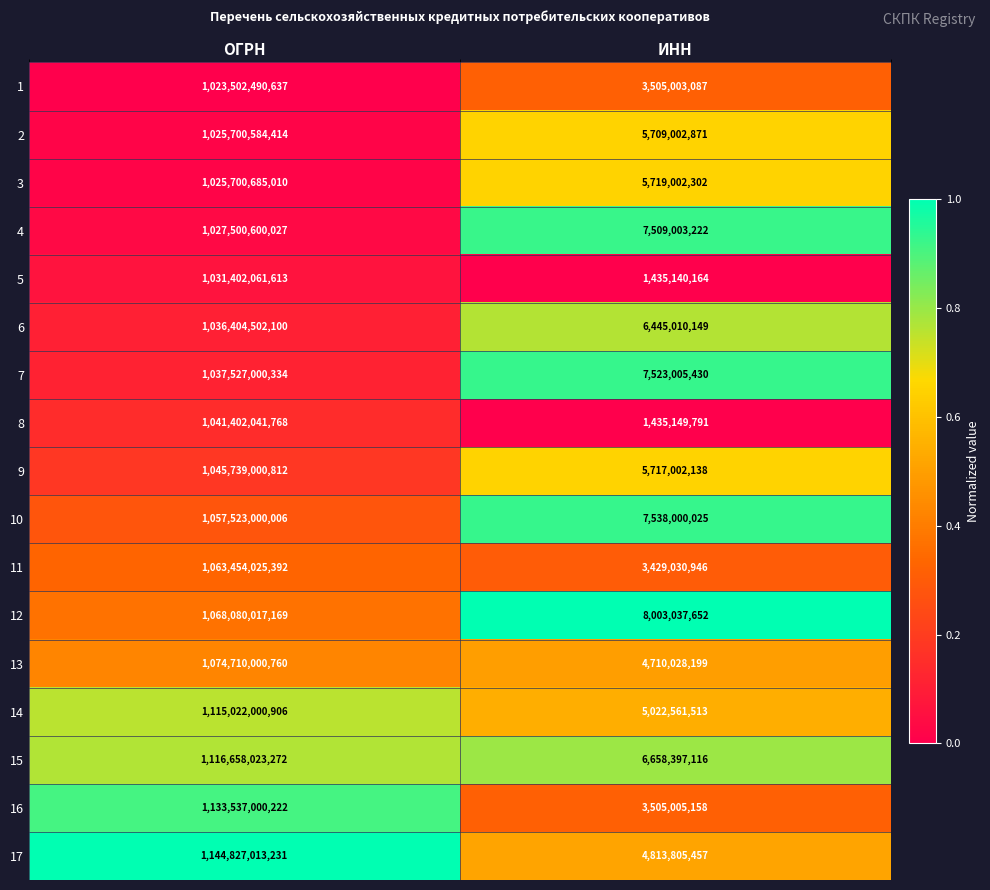

What is the difference between the maximum and minimum values in the 10 series?

1049984999981